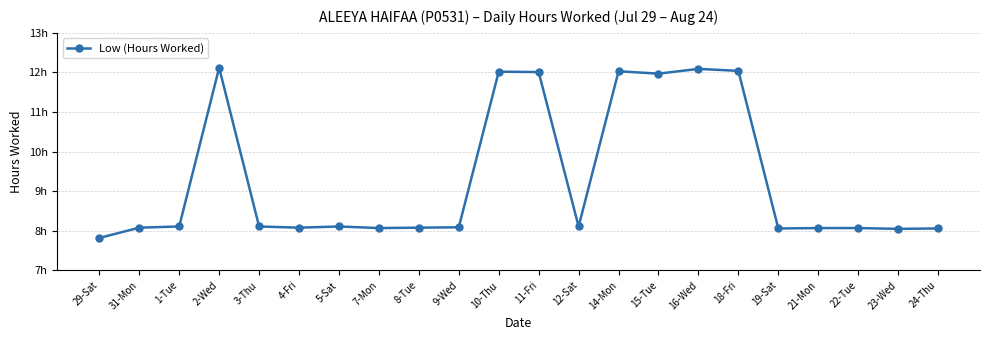

What is the change in value from 2-Wed to 15-Tue?

-0.1